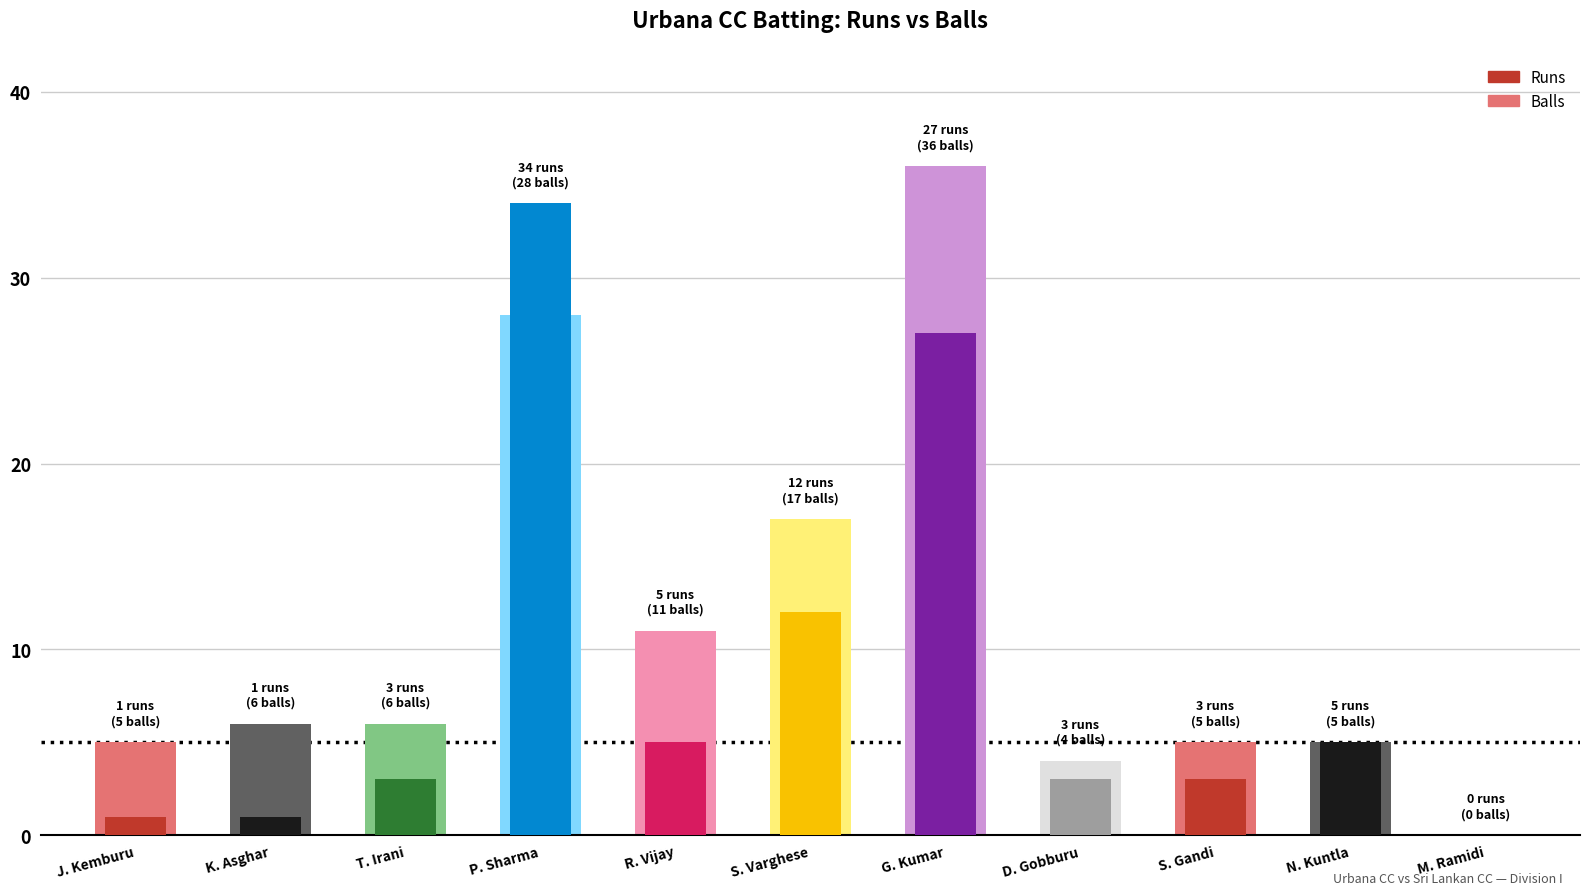

What are all the series names shown in the legend?

Balls, Runs